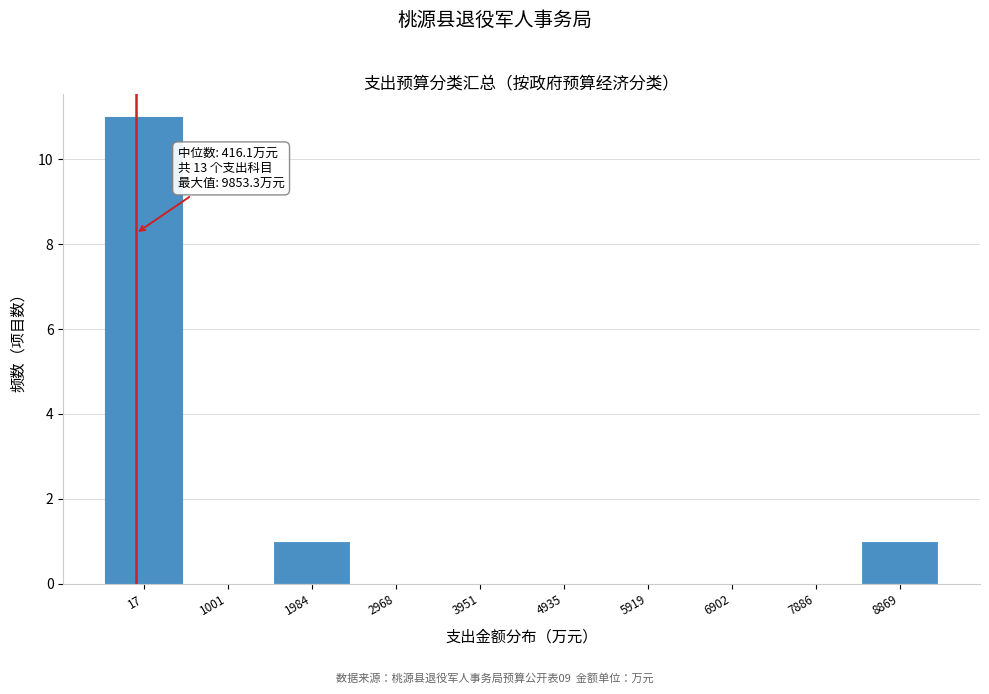

Reading left to right, what are all the values shown in this chart?

17=11	1001=0	1984=1	2968=0	3951=0	4935=0	5919=0	6902=0	7886=0	8869=1